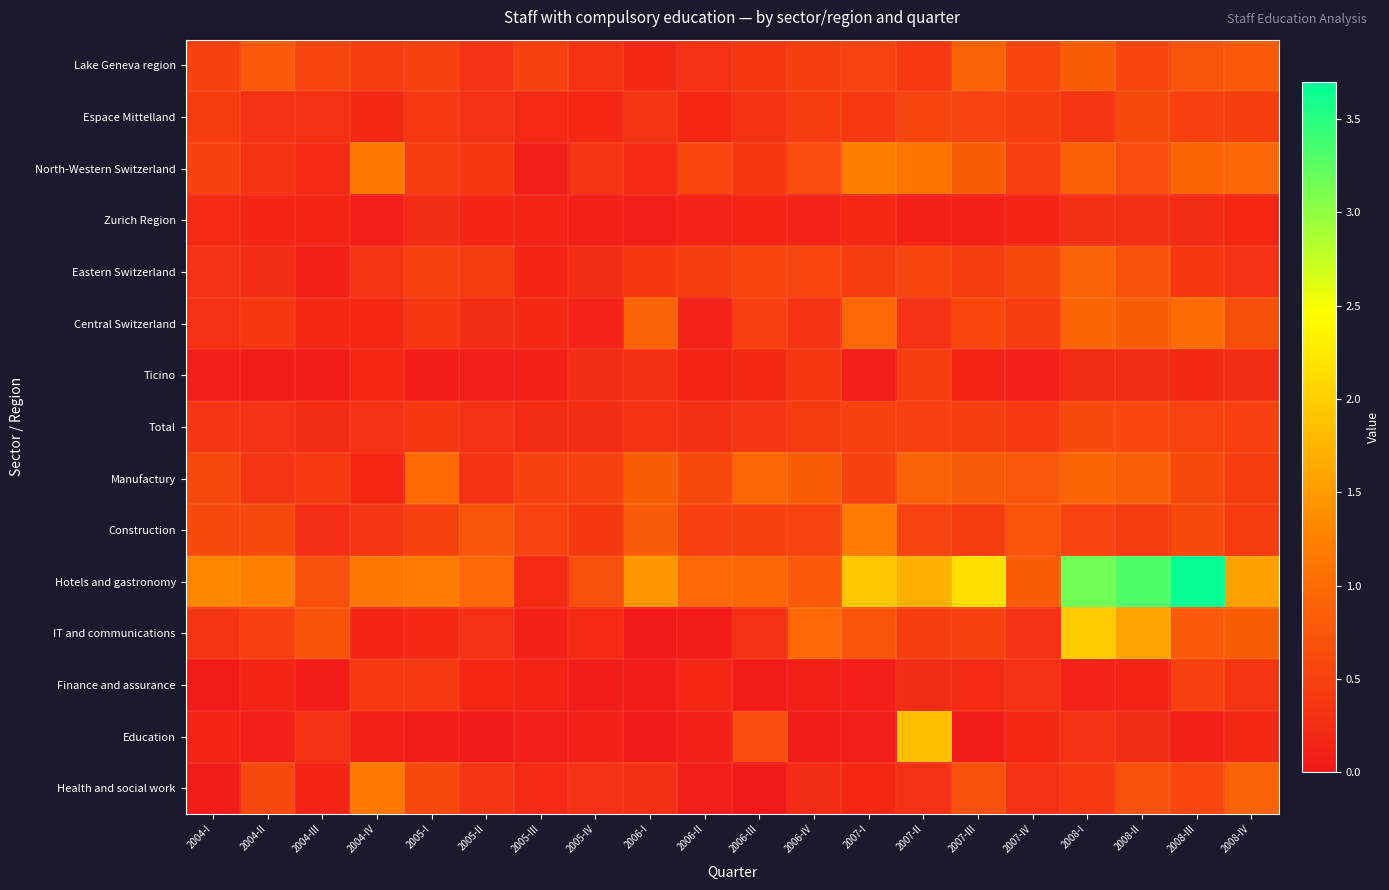

Which series has the largest total across all categories?

Hotels and gastronomy